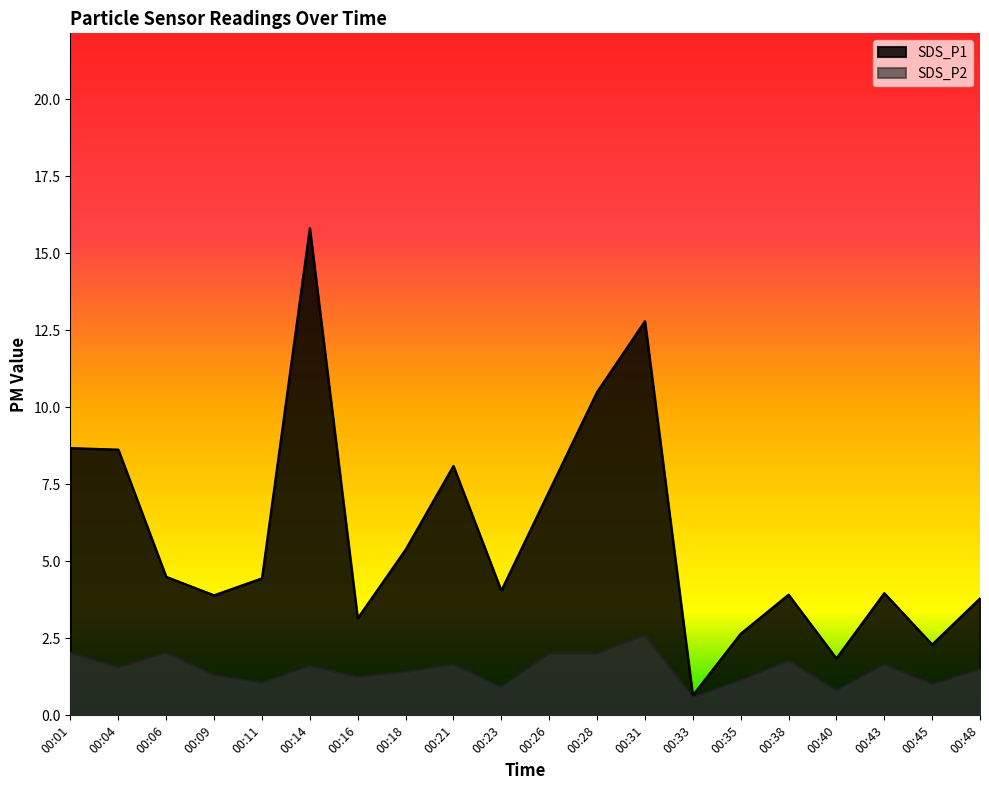

Rank the series by their average value, from lowest to highest.

SDS_P2, SDS_P1